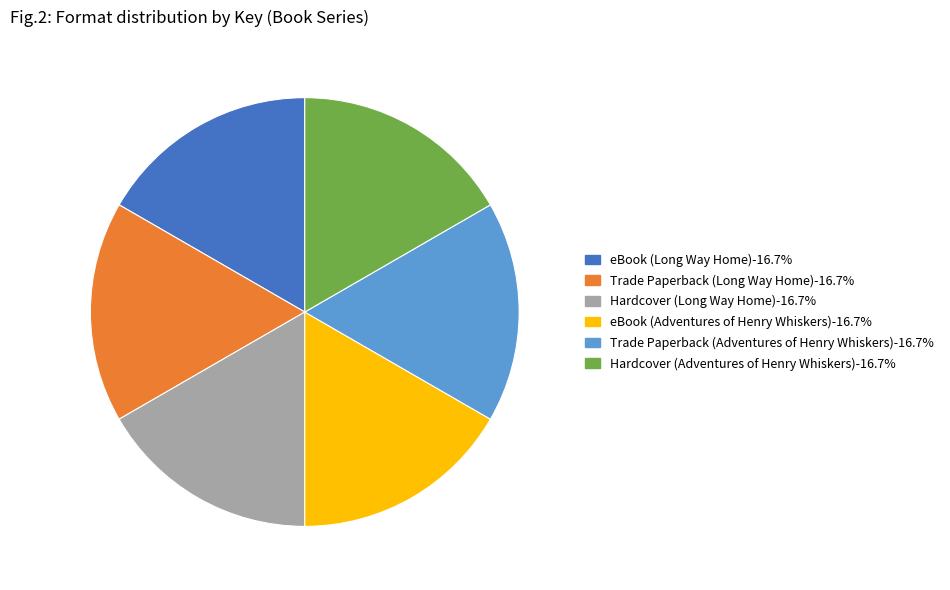

Does Trade Paperback (Adventures of Henry Whiskers) account for over 50% of the chart?

No